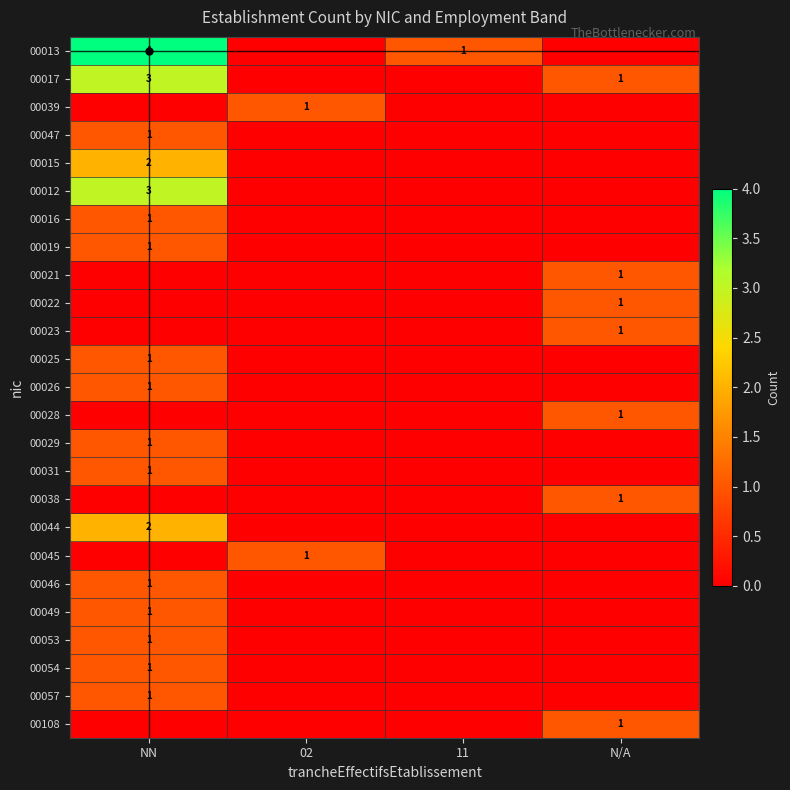

The 00057 series shows 1 at NN. True or false?

True